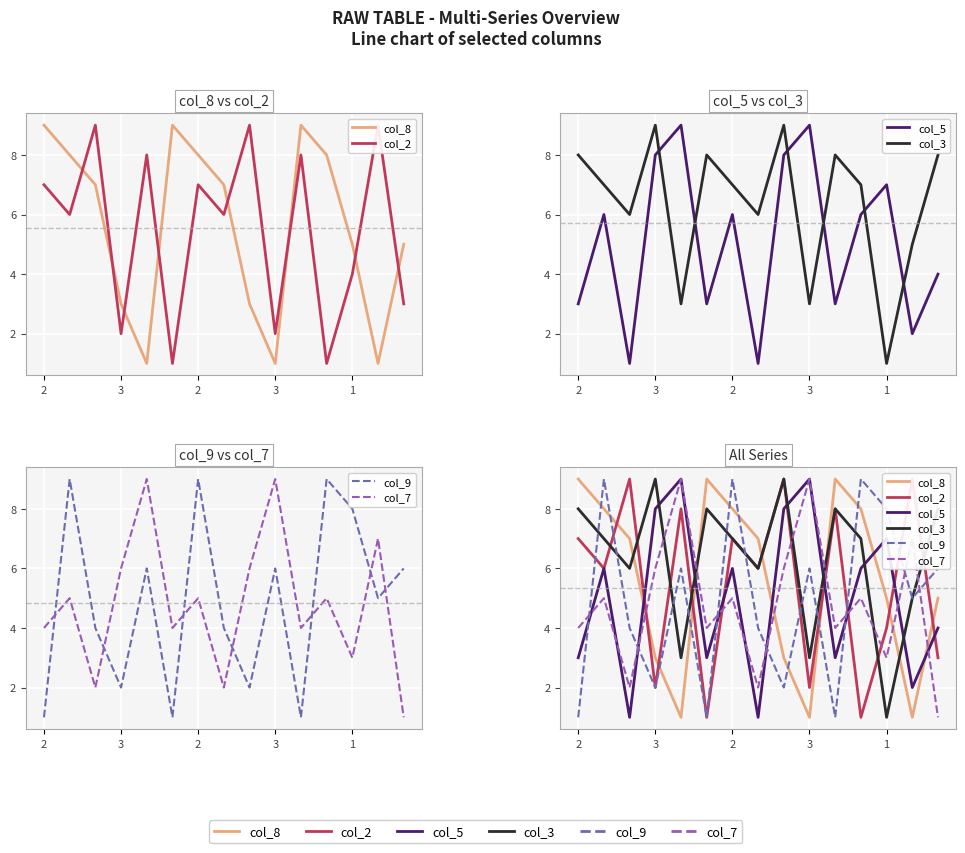

The col_2 series shows 9 at 13. True or false?

True